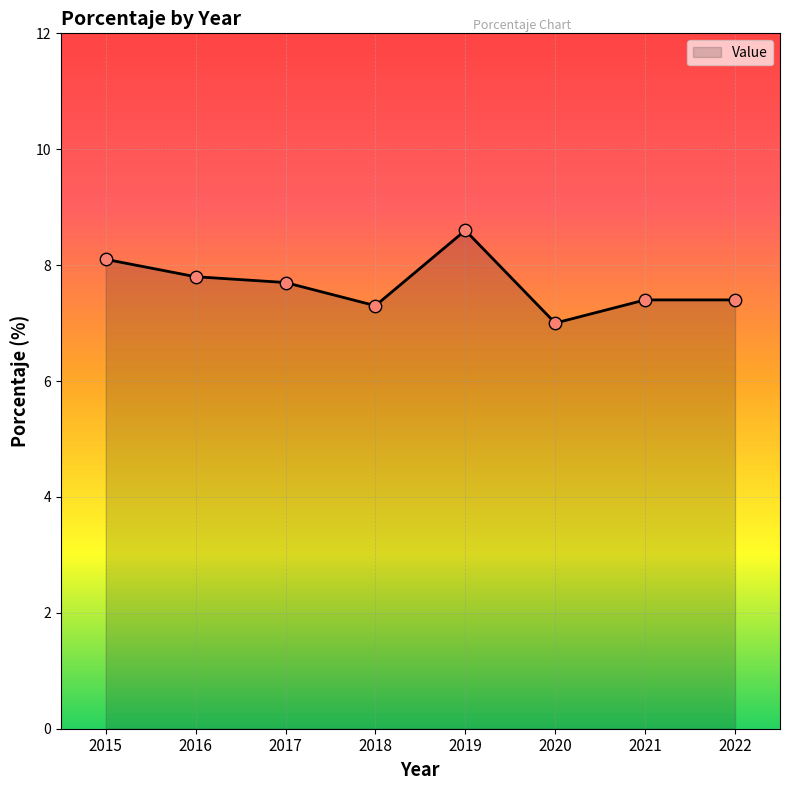

Approximately how many times larger is the value at 2015 compared to 2017?

1.1